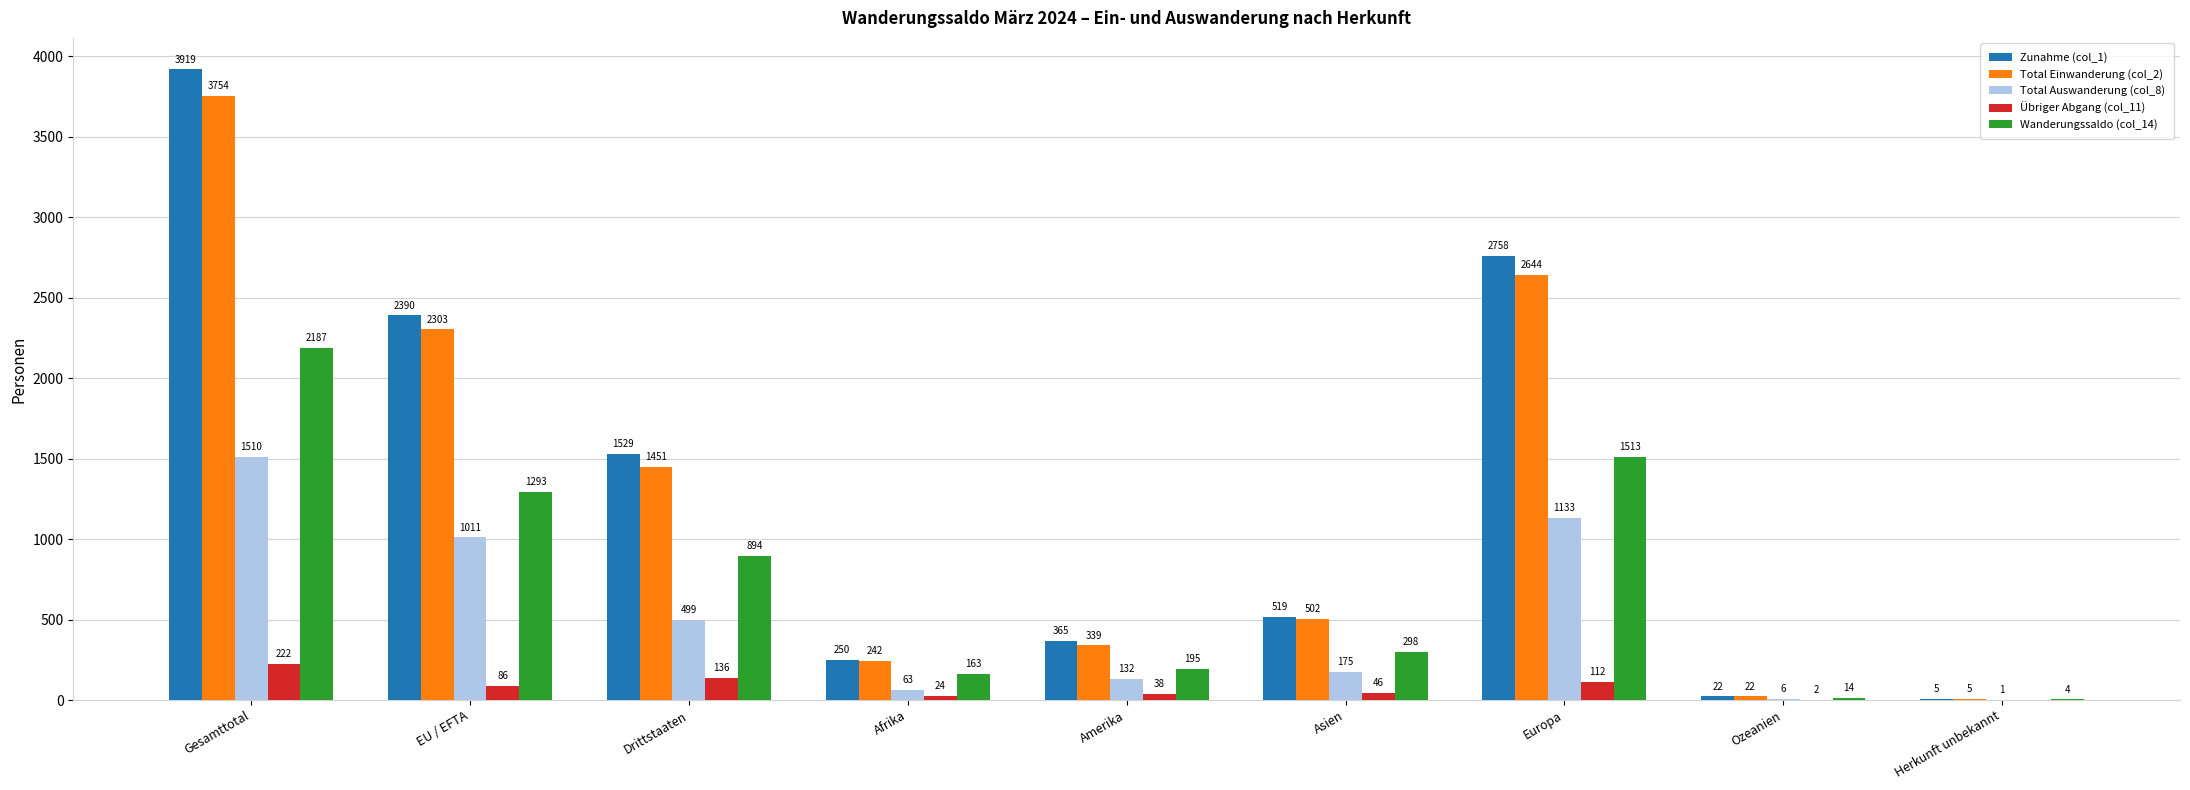

Which category has the highest value across all series?

Gesamttotal